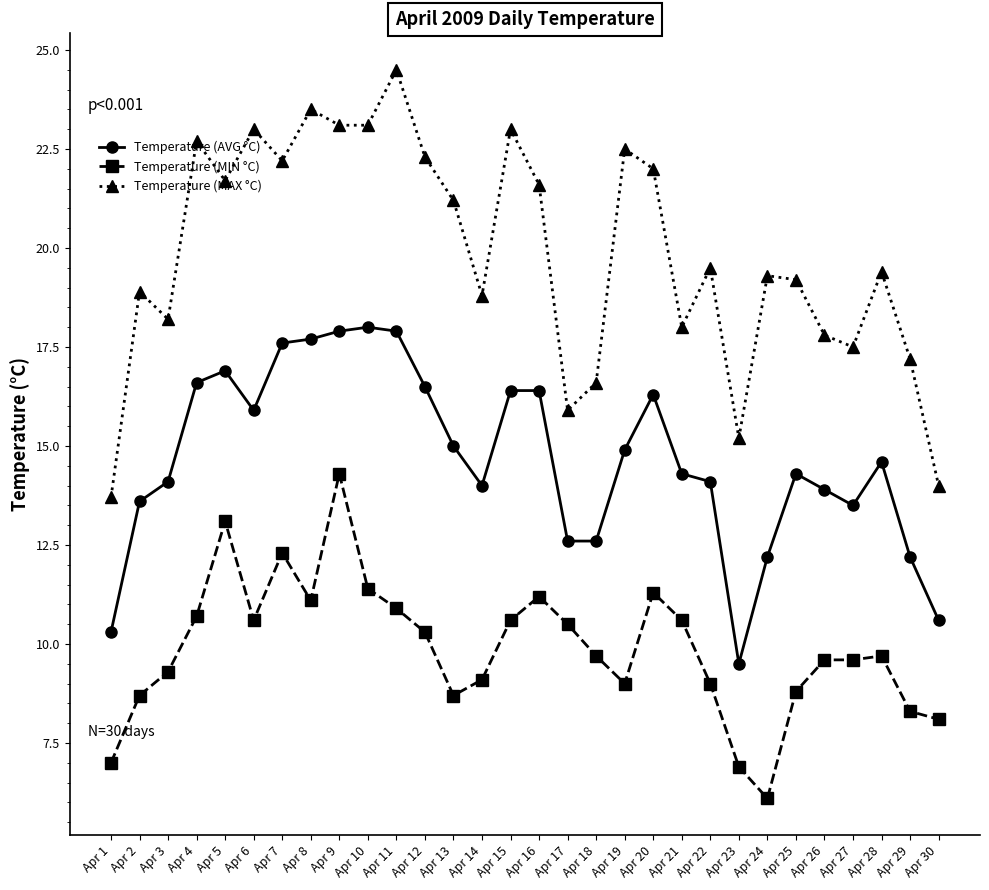

Which series has the widest spread of values?

Temperature (MAX °C)